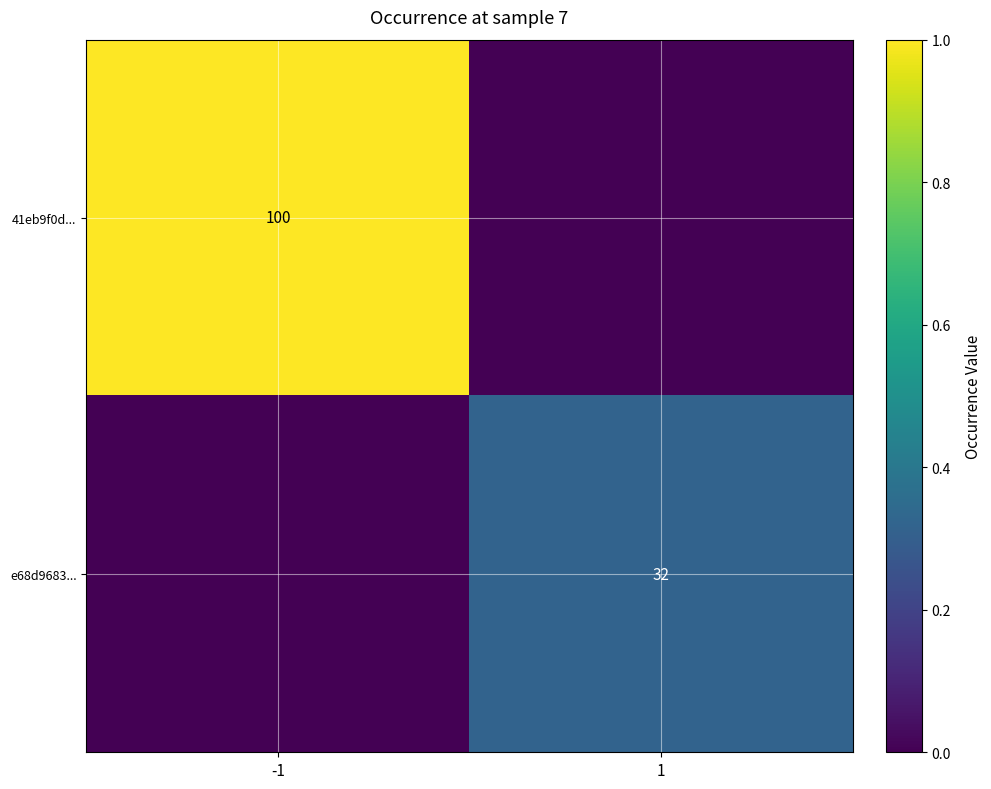

The value of e68d9683... at 1 is 32. True or false?

True